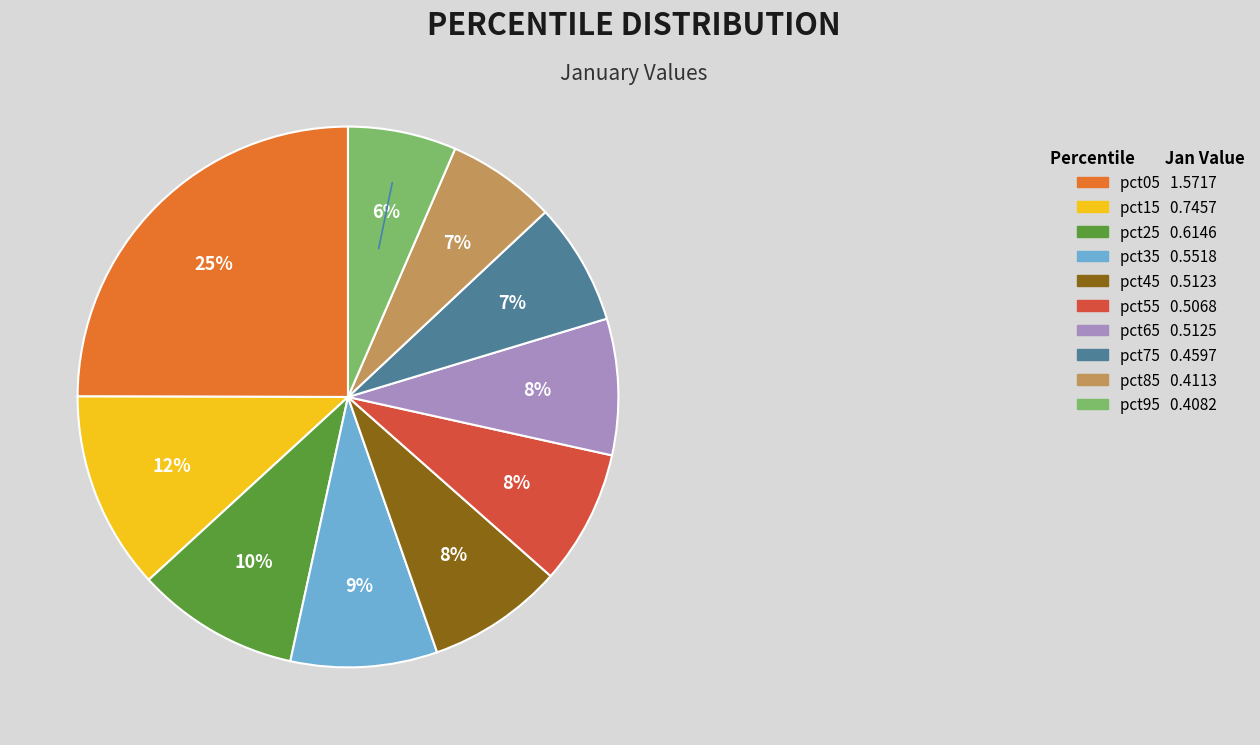

Is it true that pct05 is 25% of the pie?

True